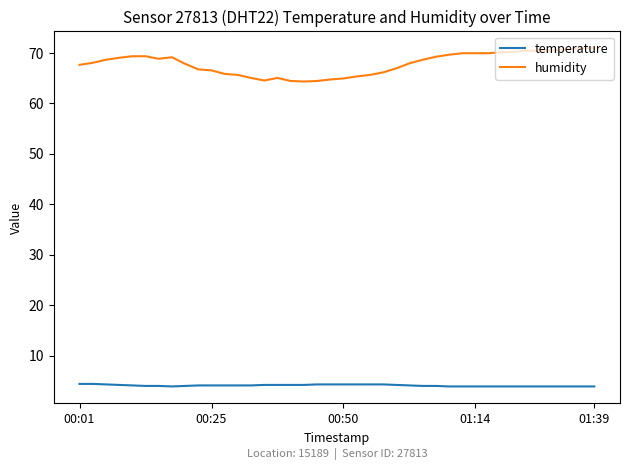

True or false: humidity and temperature intersect in this chart.

False